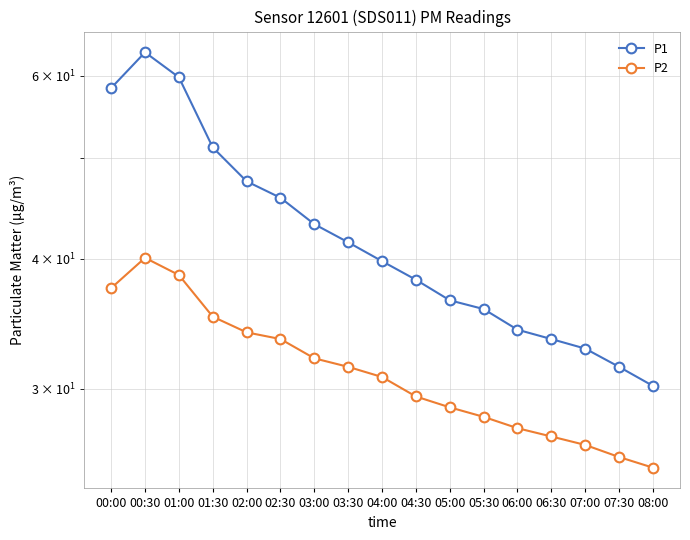

Between 02:30 and 01:00, which is larger?

01:00